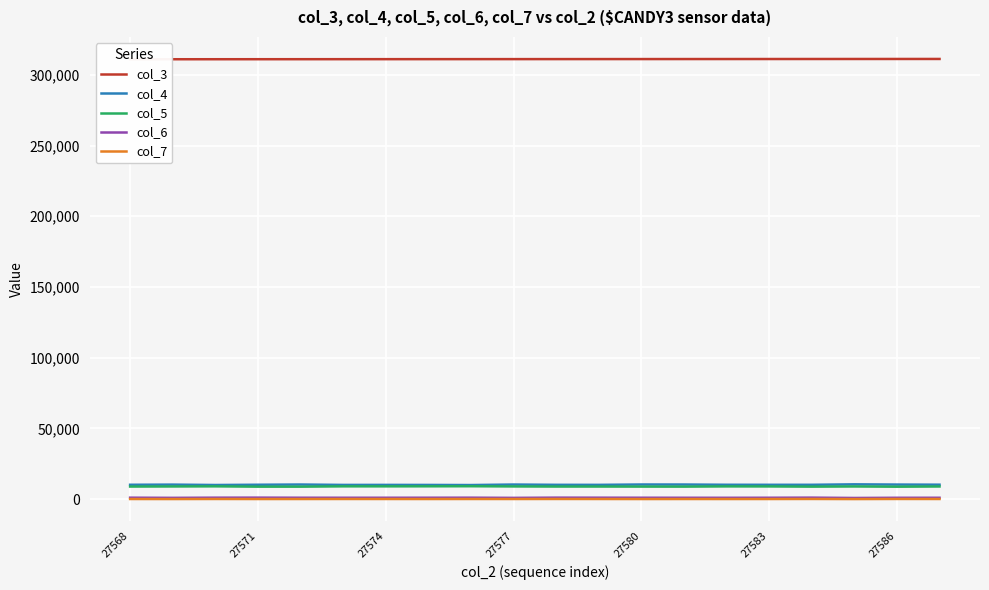

Count the number of categories in the chart.

20